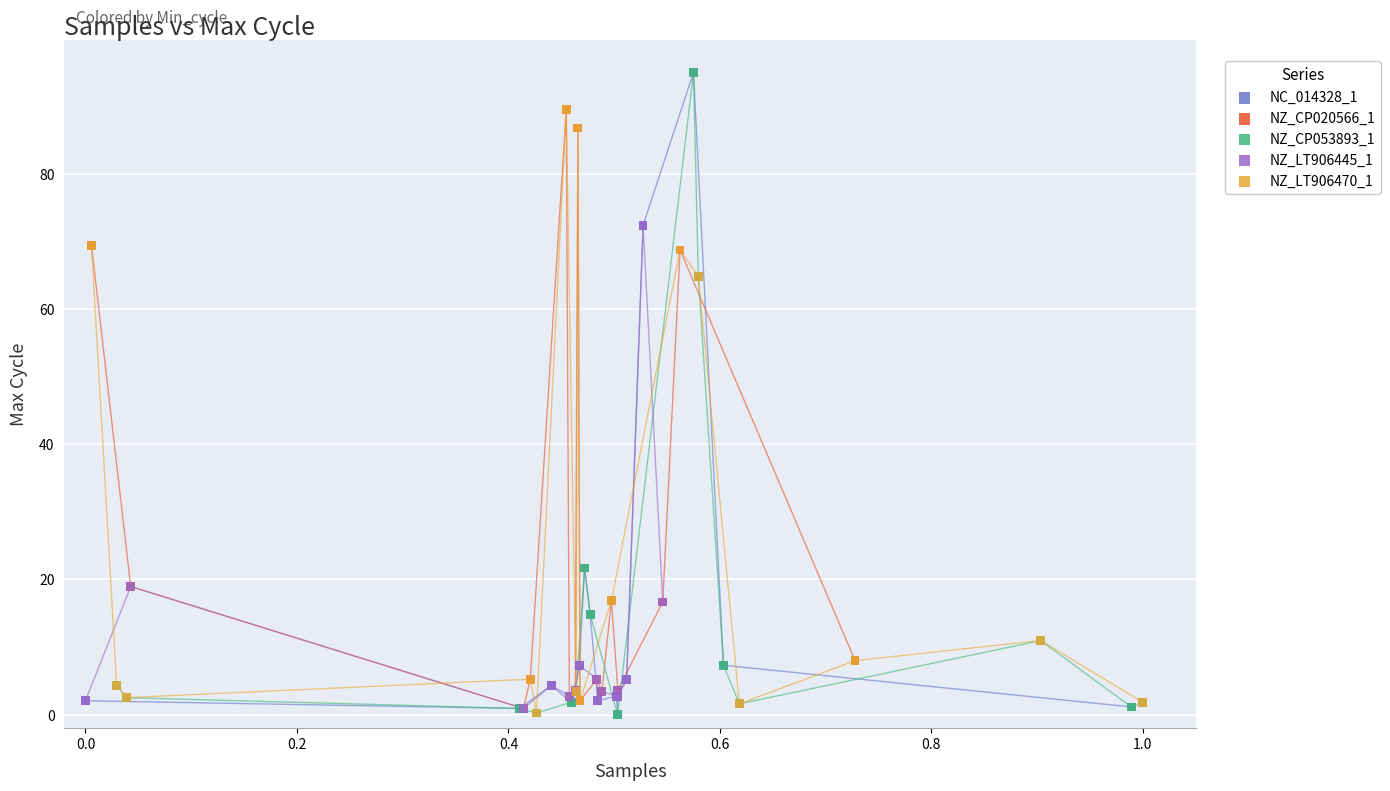

What are all the series names shown in the legend?

NC_014328_1, NZ_CP020566_1, NZ_CP053893_1, NZ_LT906445_1, NZ_LT906470_1